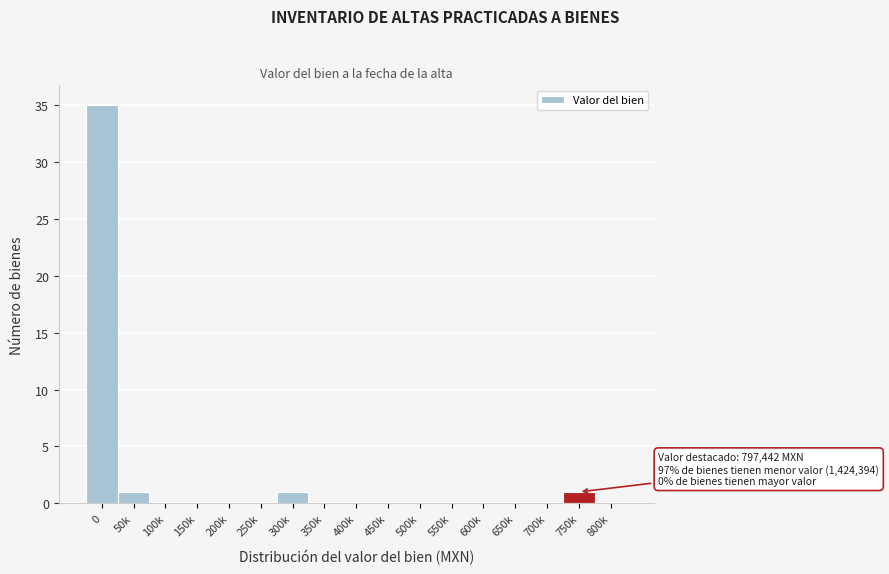

Reading left to right, transcribe all the data shown in this chart.

0=35	50k=1	100k=0	150k=0	200k=0	250k=0	300k=1	350k=0	400k=0	450k=0	500k=0	550k=0	600k=0	650k=0	700k=0	750k=1	800k=0